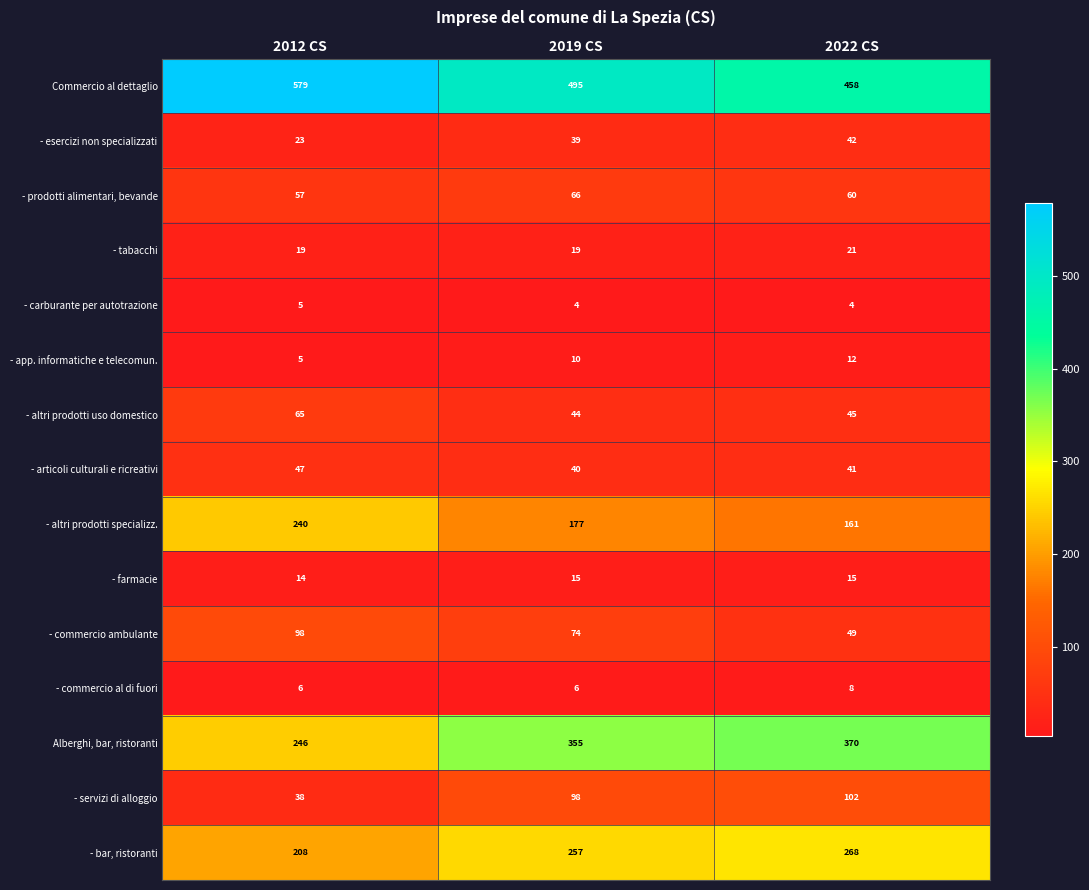

Rank the categories by - altri prodotti uso domestico value from lowest to highest.

2019 CS, 2022 CS, 2012 CS